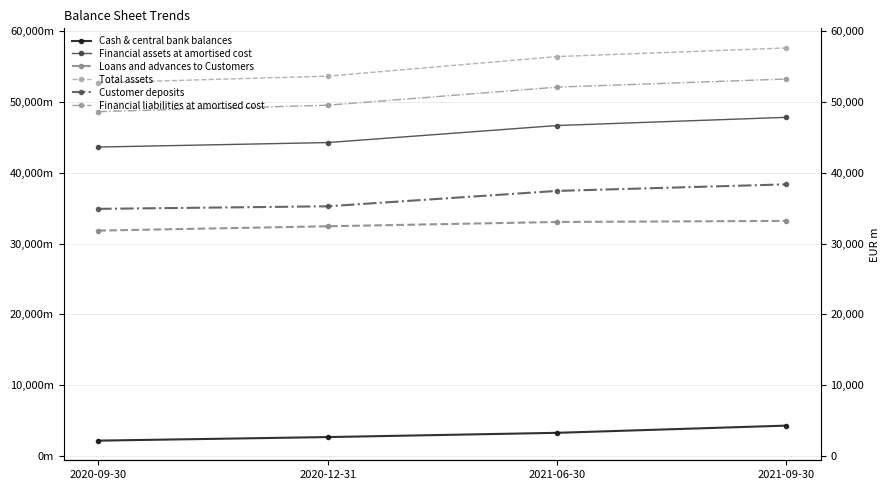

Reading left to right, extract all data points from this chart.

Cash & central bank balances: 2020-09-30=2190540	2020-12-31=2693743	2021-06-30=3293015	2021-09-30=4312095
Financial assets at amortised cost: 2020-09-30=43614974	2020-12-31=44245963	2021-06-30=46651942	2021-09-30=47806473
Loans and advances to Customers: 2020-09-30=31825024	2020-12-31=32435695	2021-06-30=33042963	2021-09-30=33195299
Total assets: 2020-09-30=52690201	2020-12-31=53617061	2021-06-30=56380479	2021-09-30=57594049
Customer deposits: 2020-09-30=34892998	2020-12-31=35255348	2021-06-30=37425862	2021-09-30=38351887
Financial liabilities at amortised cost: 2020-09-30=48611447	2020-12-31=49516281	2021-06-30=52067474	2021-09-30=53213924